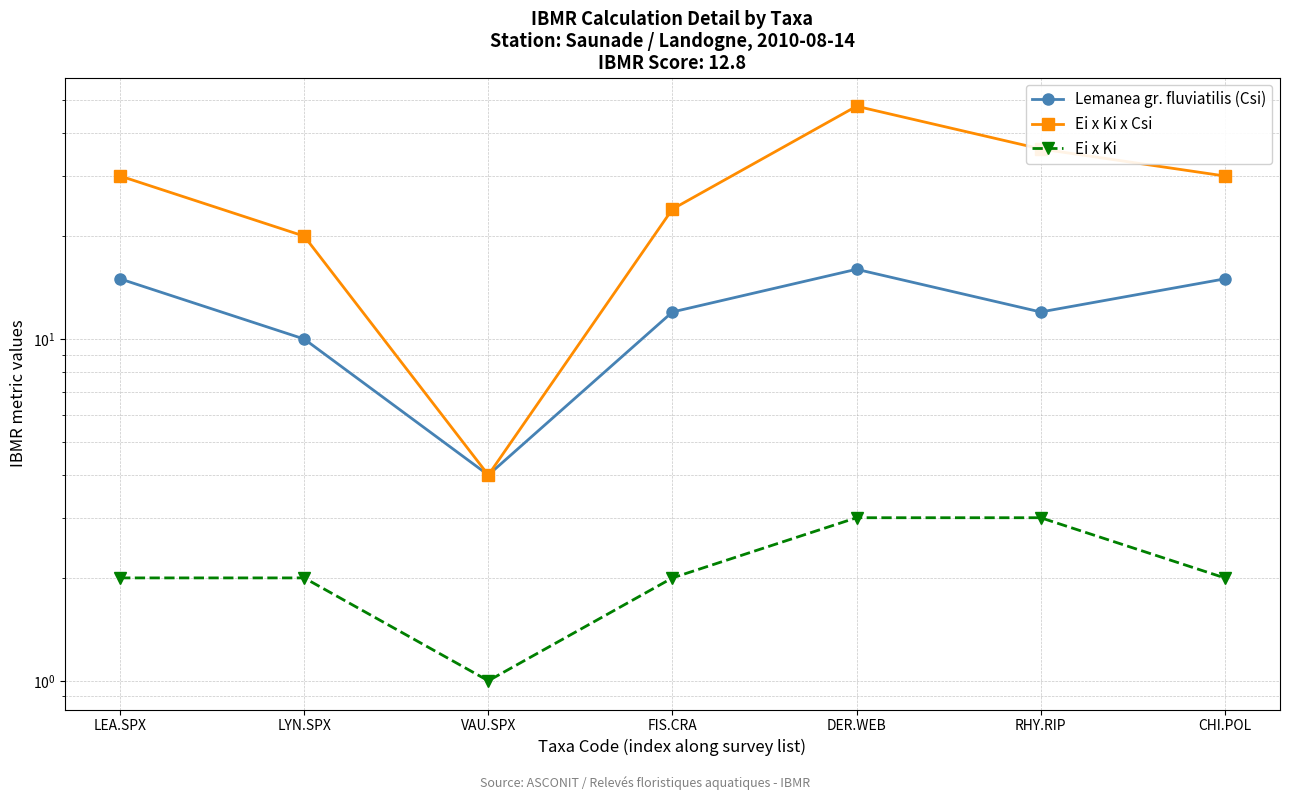

How many interior local peaks does the Ei x Ki x Csi series have?

1